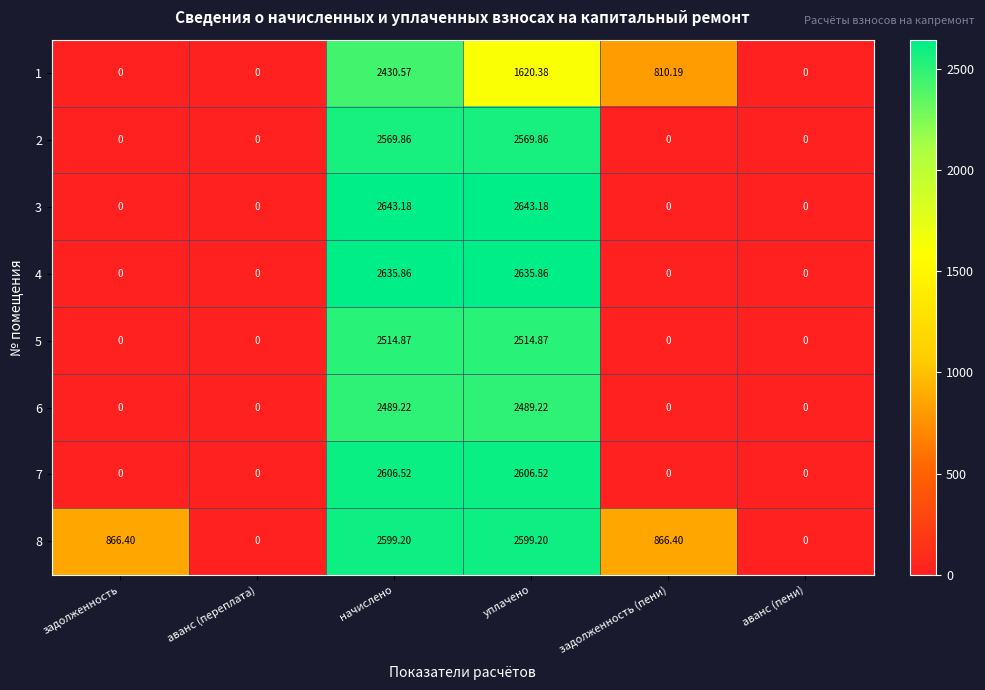

At which category is the sum across all series the highest?

начислено